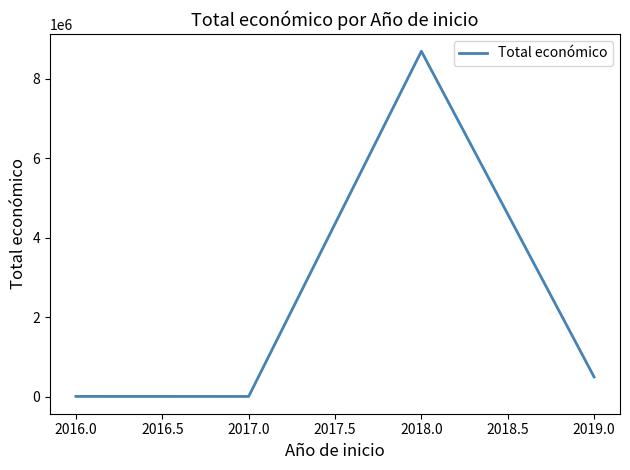

Which category has the highest value across all series?

2018.0